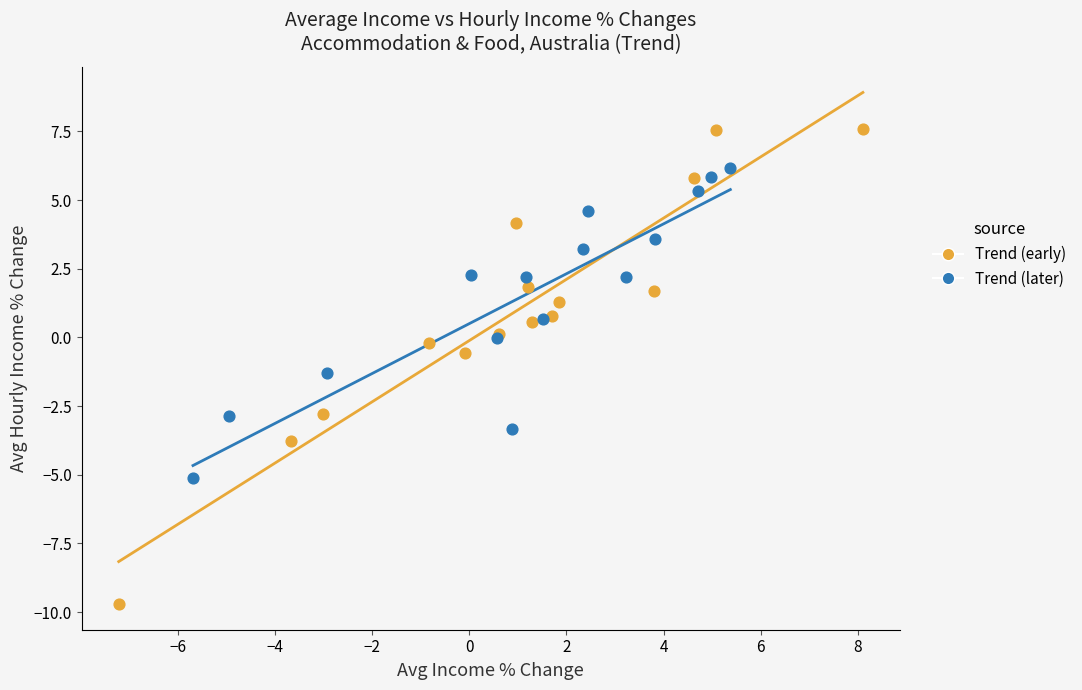

What are all the series names shown in the legend?

Trend (early), Trend (later)